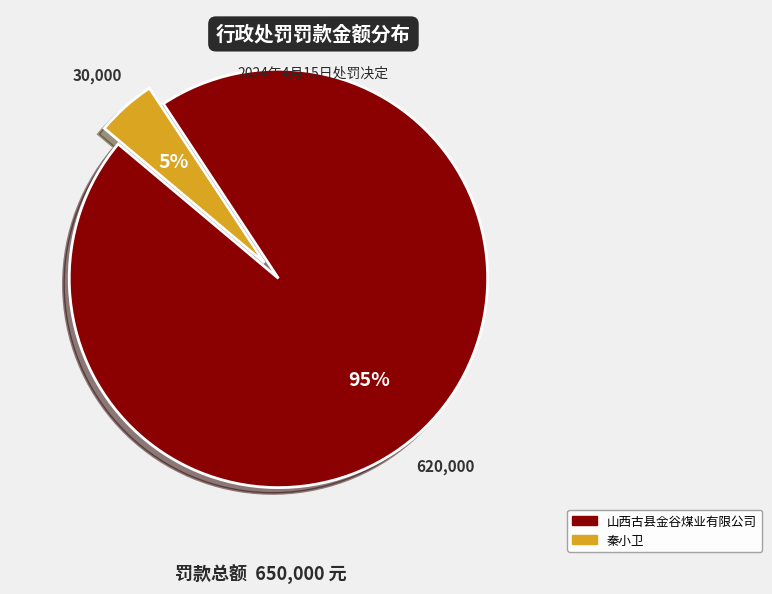

How many segments does this pie chart have?

2